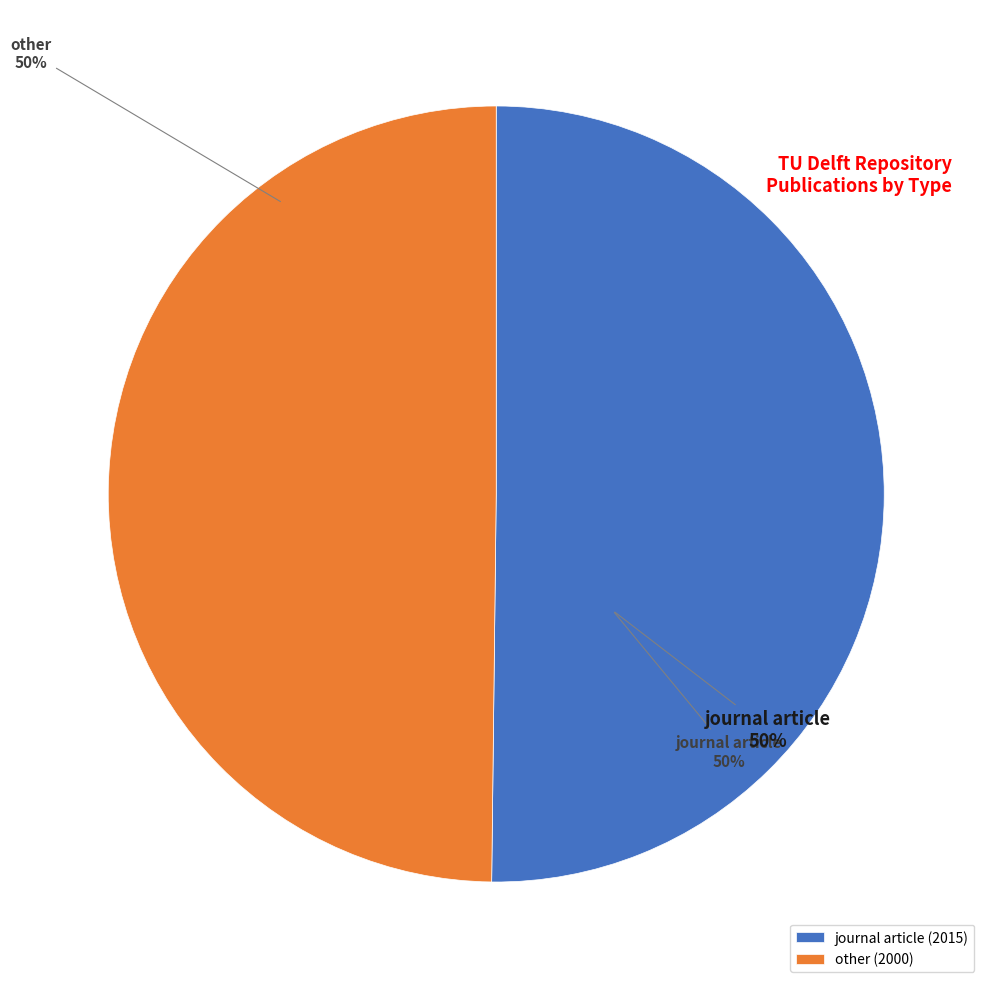

Rank the categories by value from highest to lowest.

journal article, other